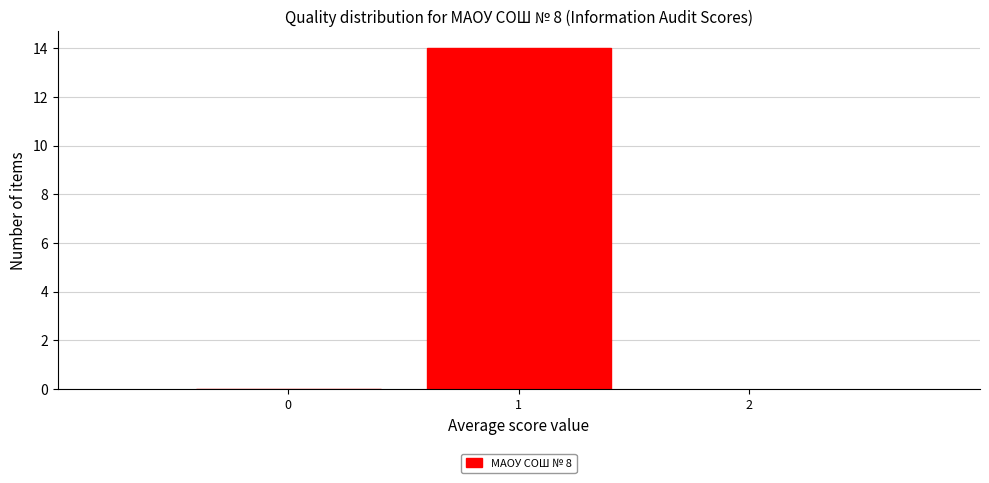

Reading left to right, list every bar in this chart as the range it spans on the x-axis followed by its height. The values are not printed on the chart, so give them approximately, as read against the axis.

-0.5 to 0.5: 0
0.5 to 1.5: 14